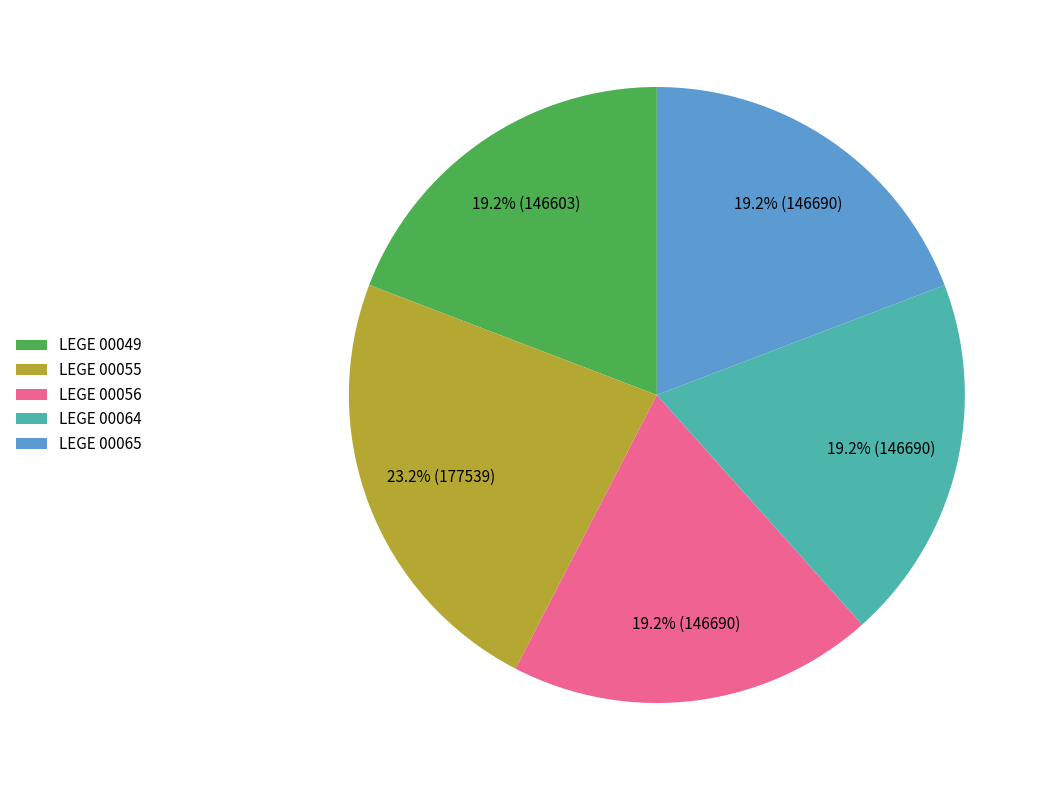

To the nearest percent, what is the average slice percentage?

20%